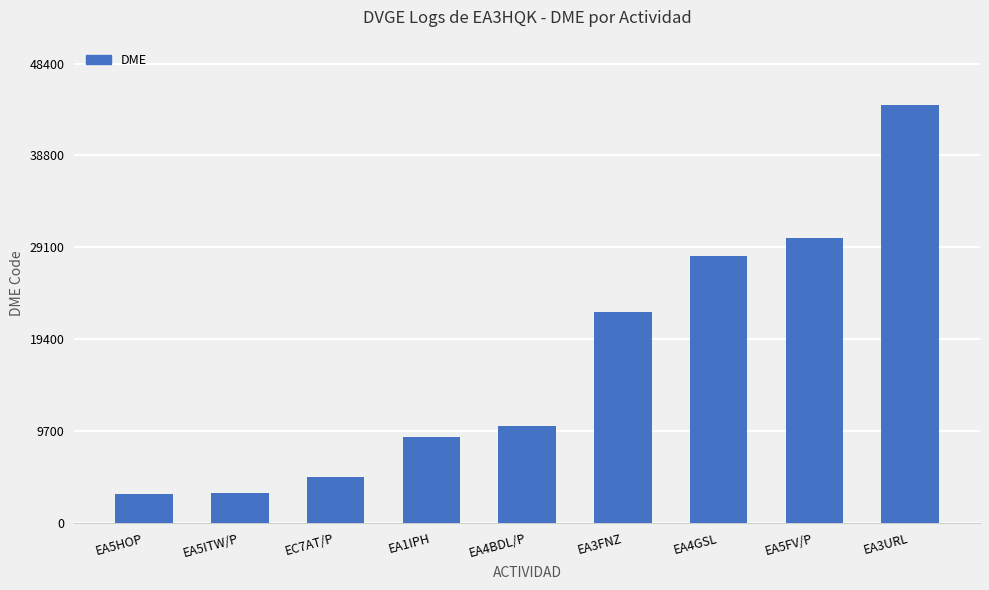

Count the number of categories in the chart.

9